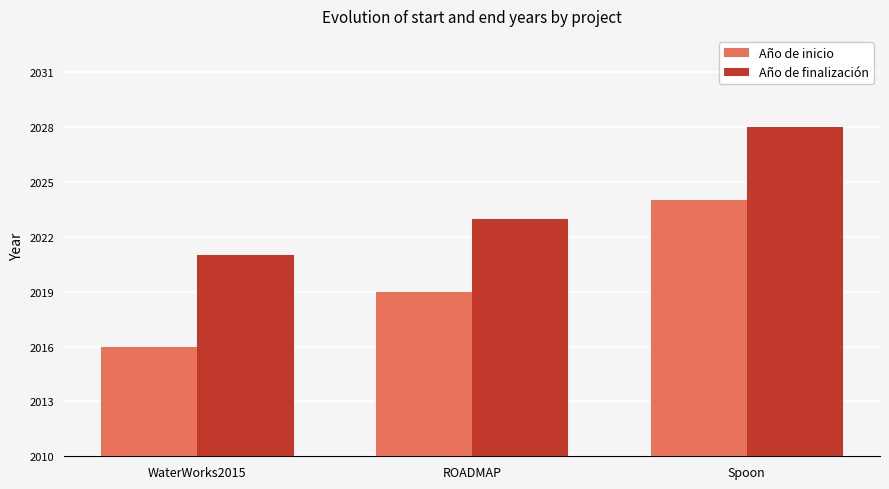

How many groups of bars are there?

3